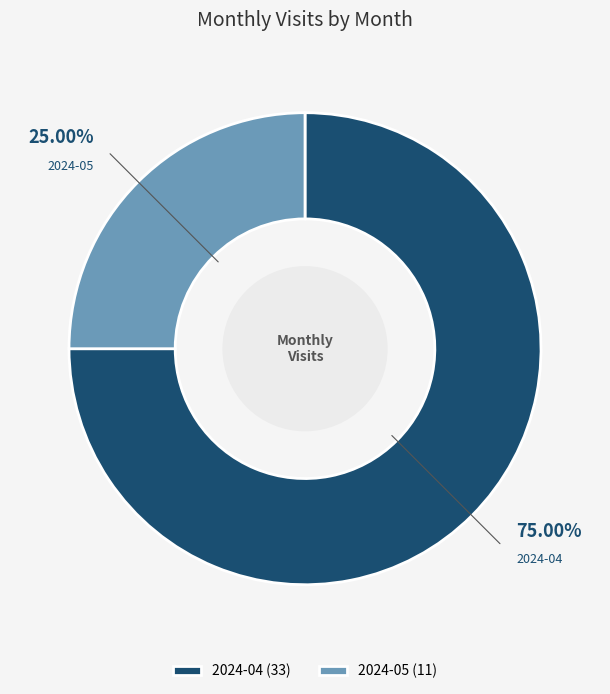

To the nearest percent, what portion does 2024-05 represent?

25%